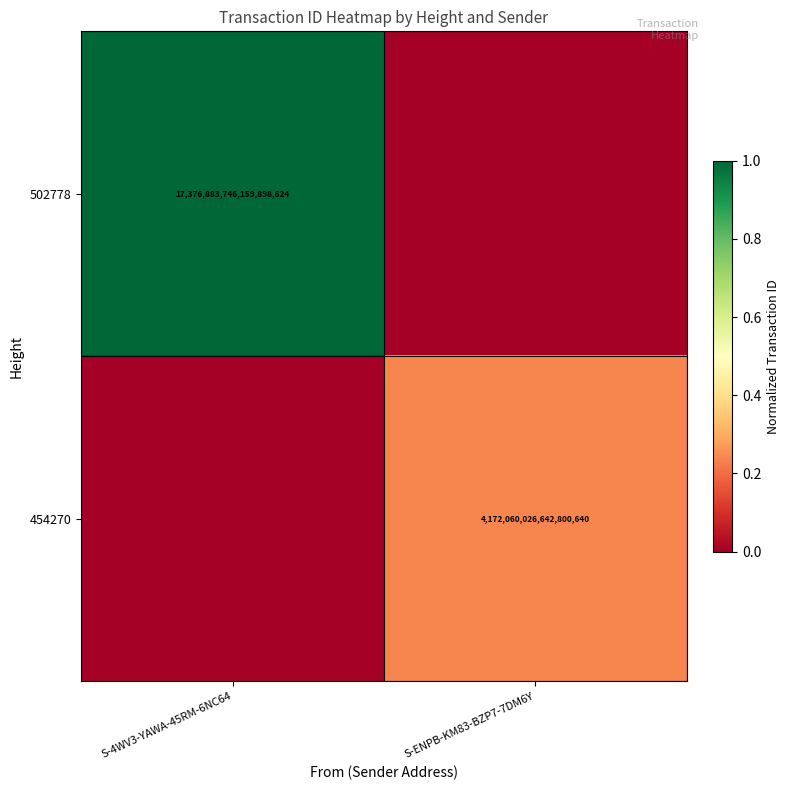

True or false: 502778 has a value of 17376883746159898624 at S-4WV3-YAWA-45RM-6NC64.

True